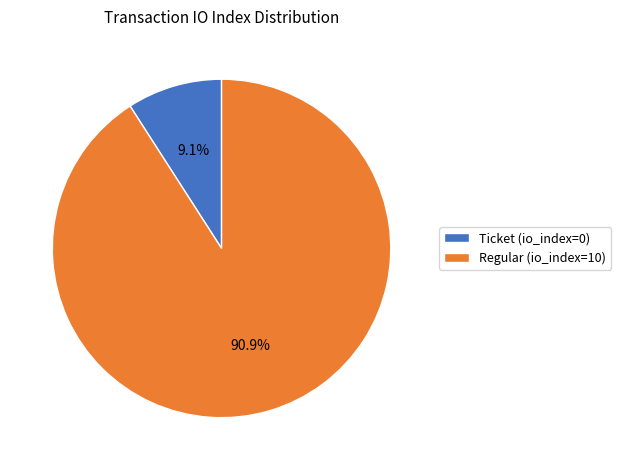

To the nearest percent, what is the average slice percentage?

50%